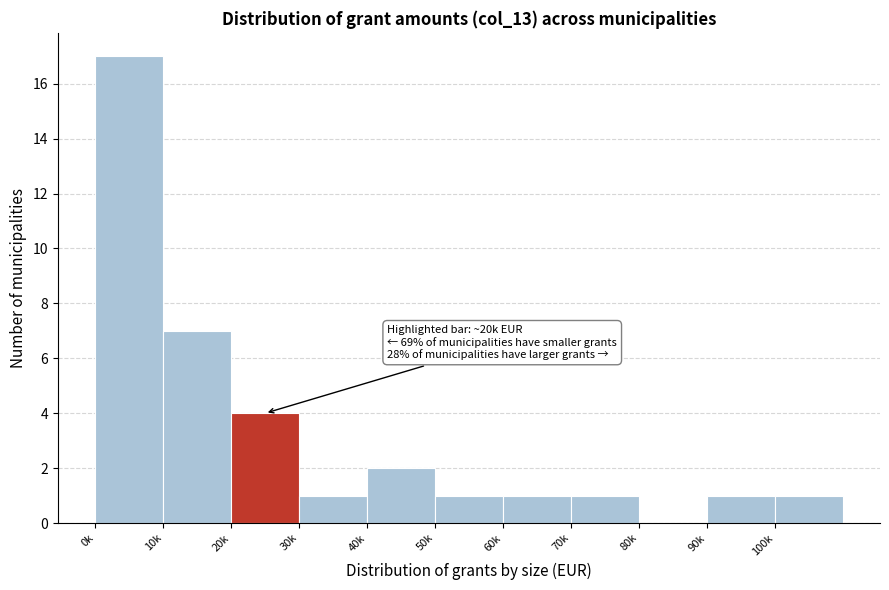

Reading left to right, what are all the values shown in this chart?

0k=17	10k=7	20k=4	30k=1	40k=2	50k=1	60k=1	70k=1	80k=0	90k=1	100k=1